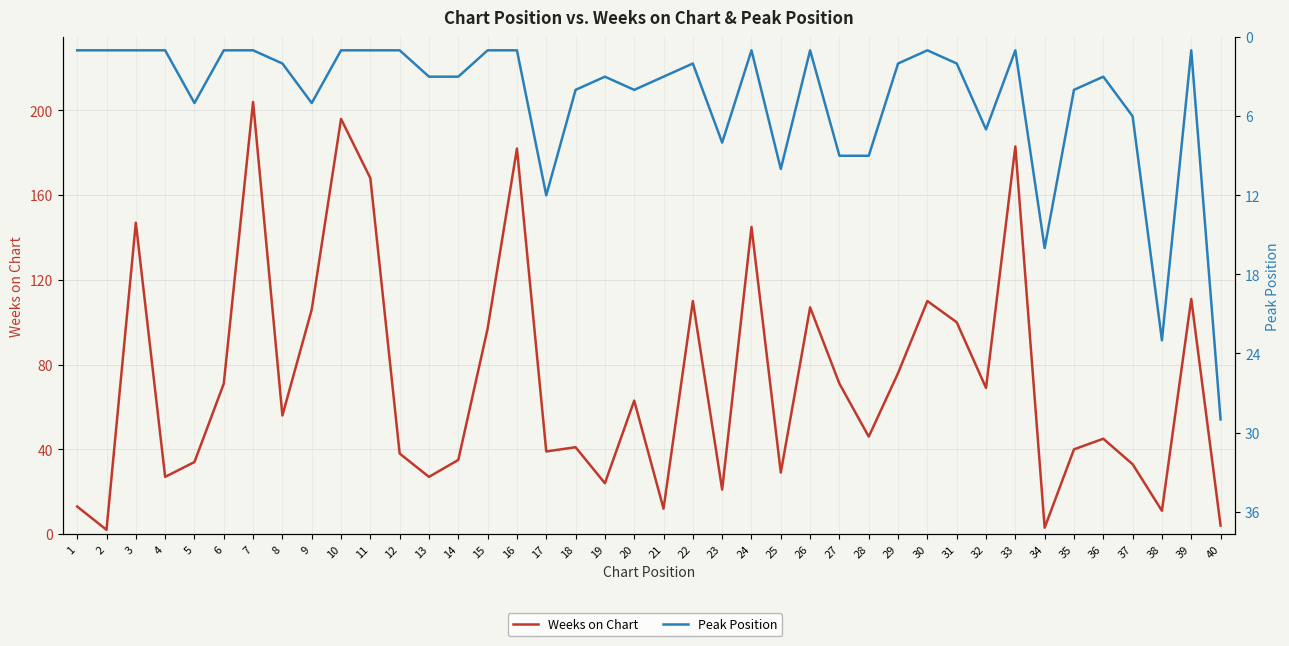

Rank the series at 14 from highest to lowest value.

Weeks on Chart, Peak Position